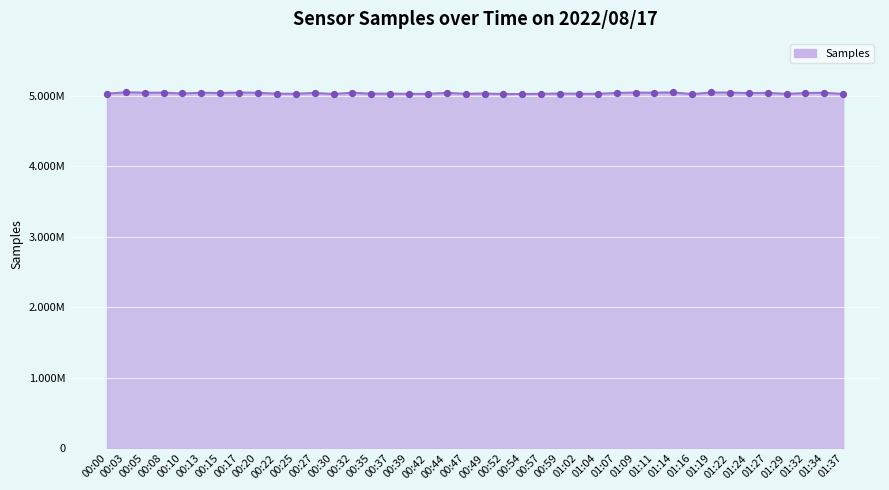

Between 00:35 and 00:57, which is larger?

00:35